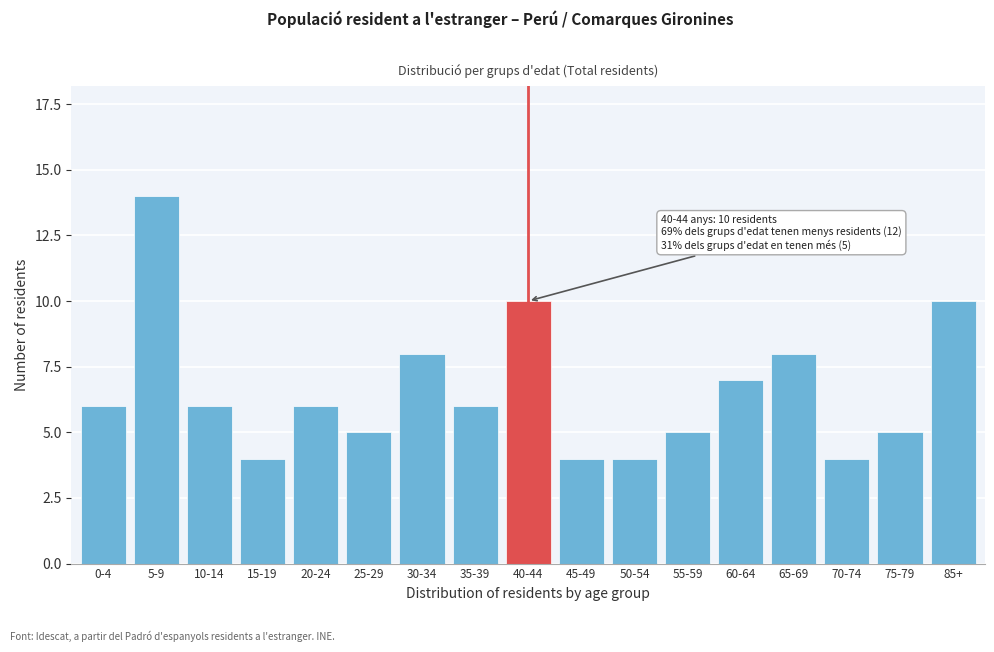

Reading left to right, list all the values displayed in this chart.

6	14	6	4	6	5	8	6	10	4	4	5	7	8	4	5	10